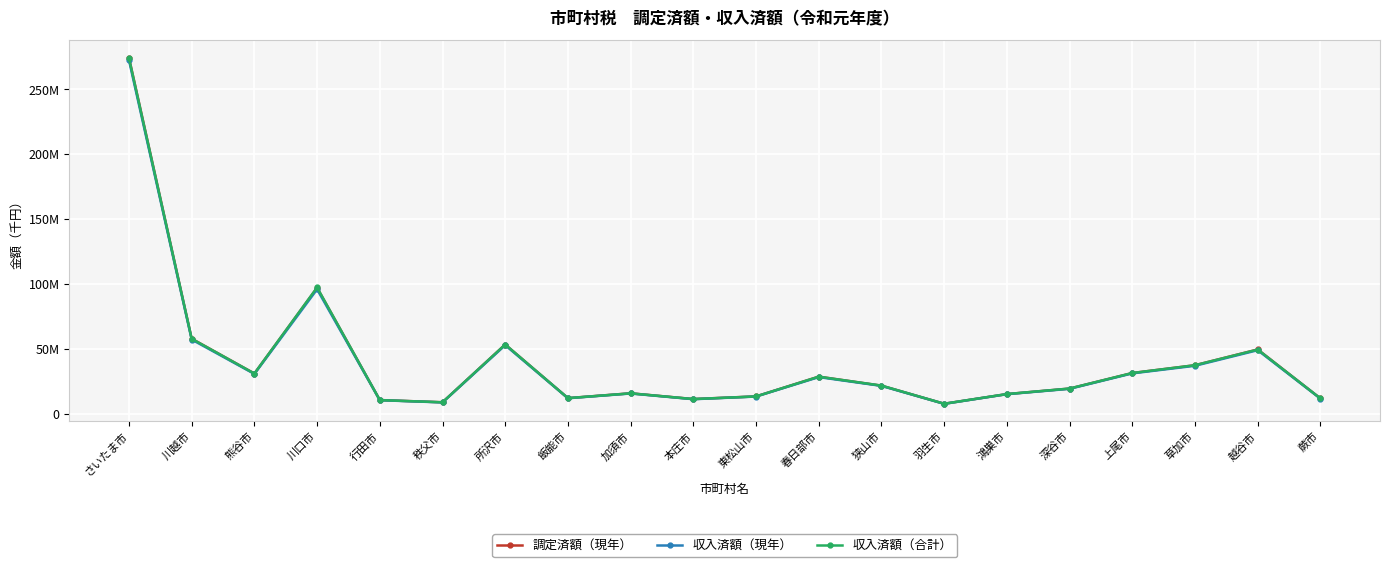

What are all the series names shown in the legend?

調定済額（現年）, 収入済額（現年）, 収入済額（合計）